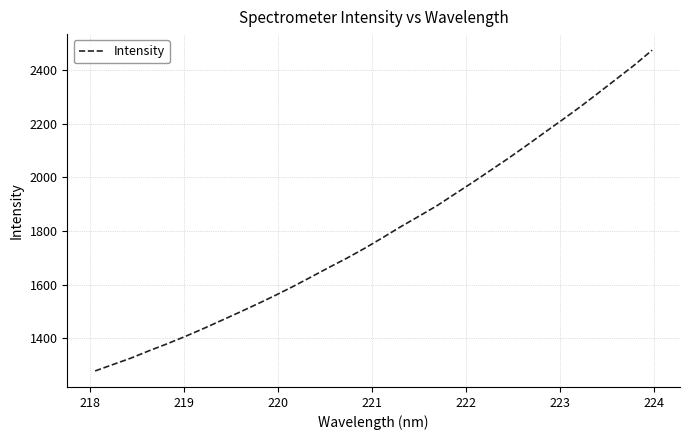

True or false: the data has more than 0 interior local peaks.

False